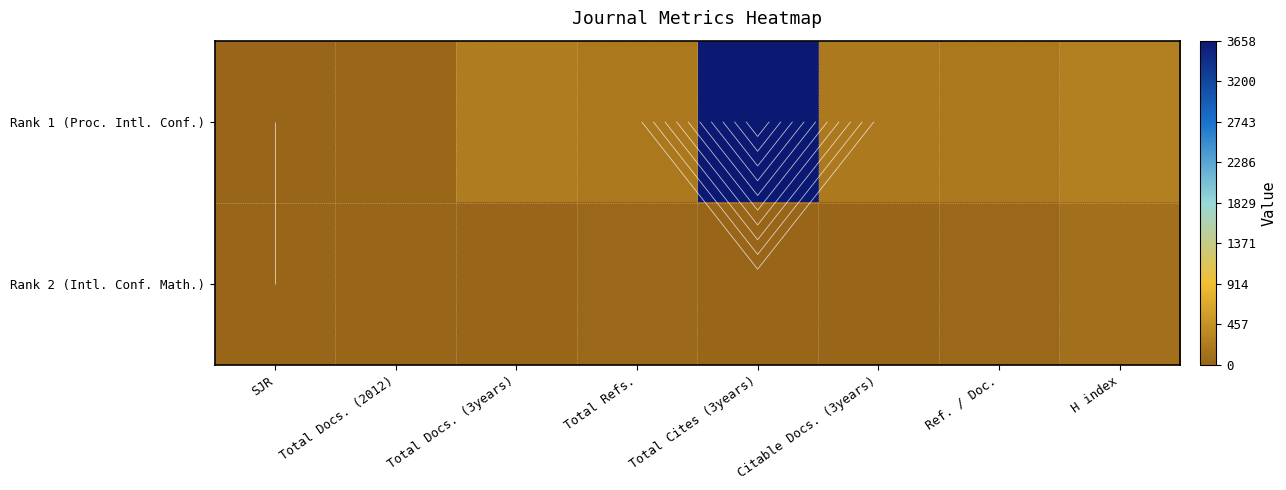

Between SJR and Citable Docs. (3years), which series saw the biggest shift?

Rank 1 (Proc. Intl. Conf.)